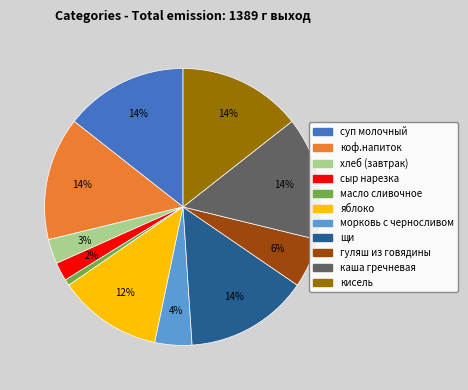

How many slices are in this pie chart?

11